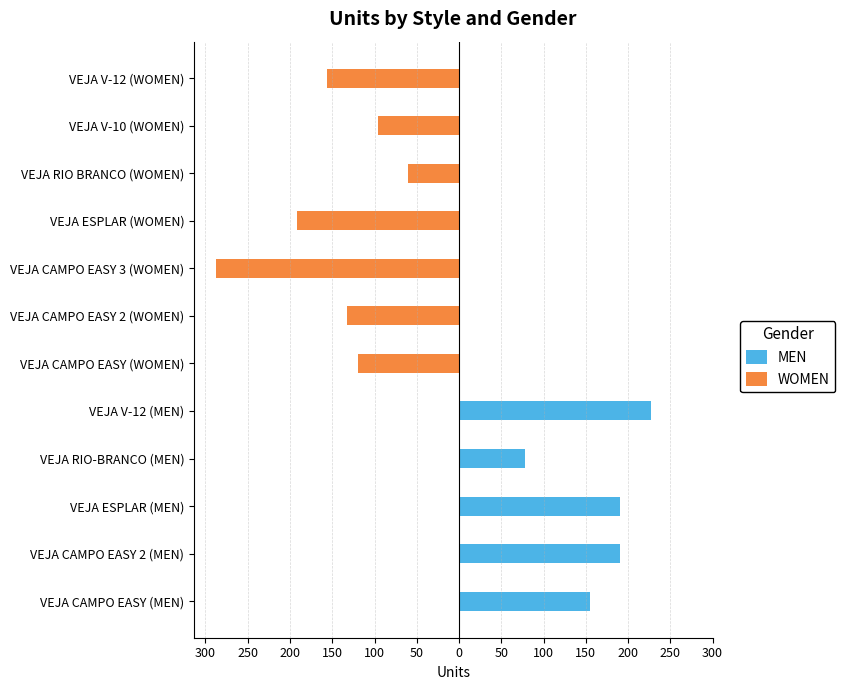

Rank the series by their maximum value, from highest to lowest.

MEN, WOMEN